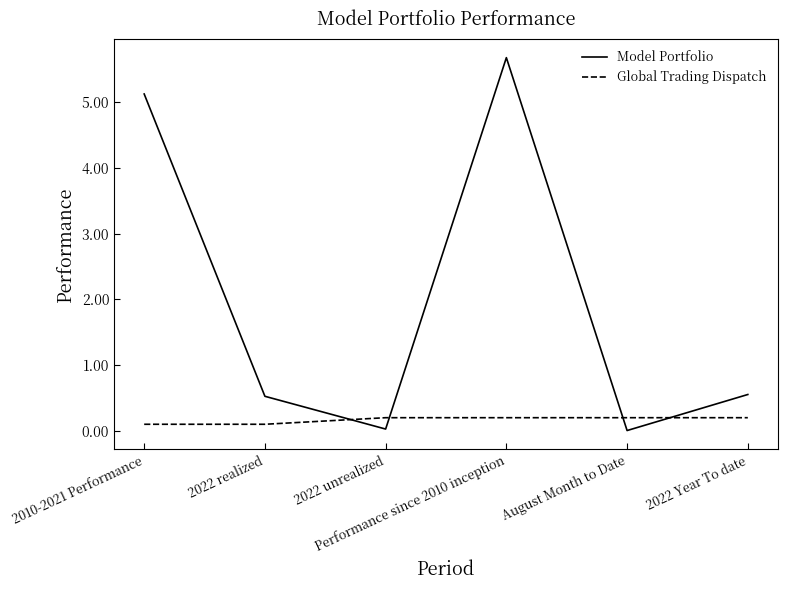

Rank the series by their maximum value, from lowest to highest.

Global Trading Dispatch, Model Portfolio